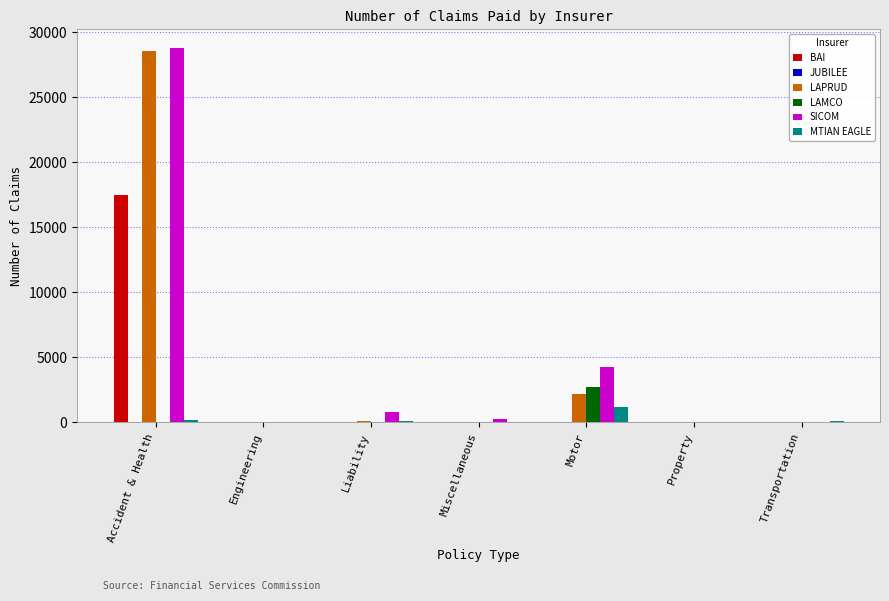

What is the maximum value shown in the chart?

28790